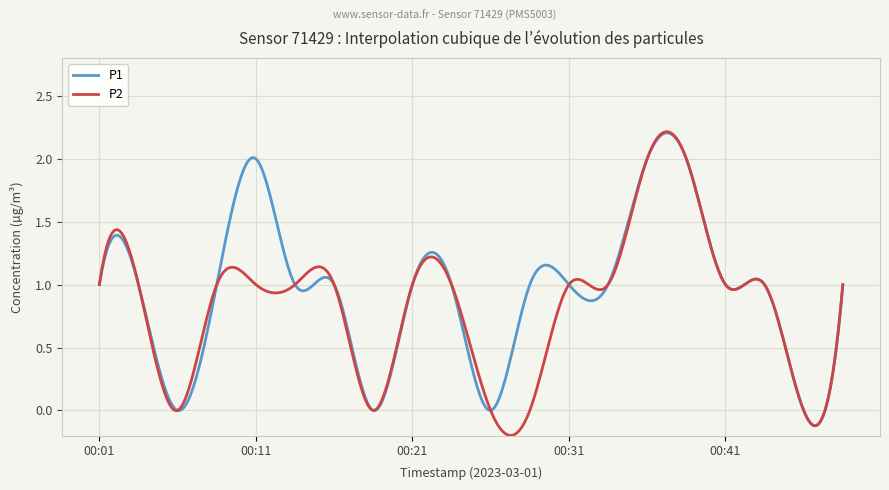

How many lines are shown in the chart?

2